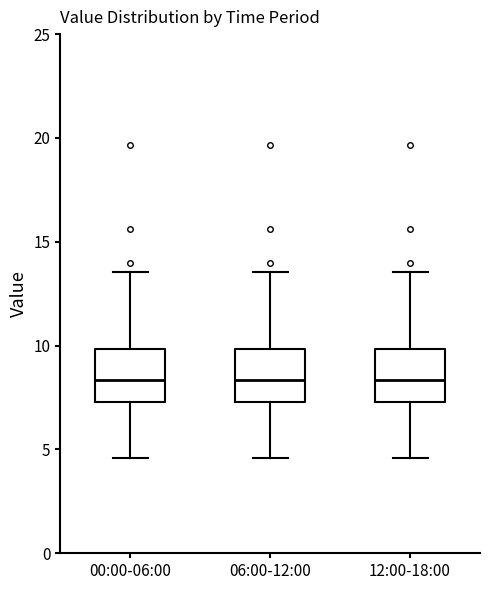

Where does the upper whisker of the box for 00:00-06:00 end on the y-axis? The values are not printed on the chart, so give them approximately, as read against the axis.

13.5